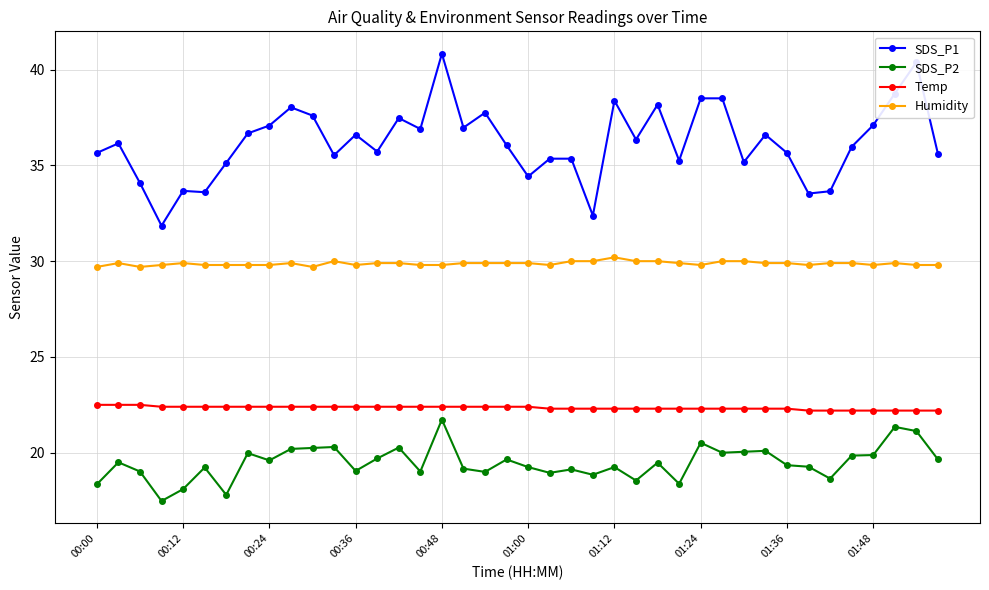

What is the maximum value shown in the chart?

40.8